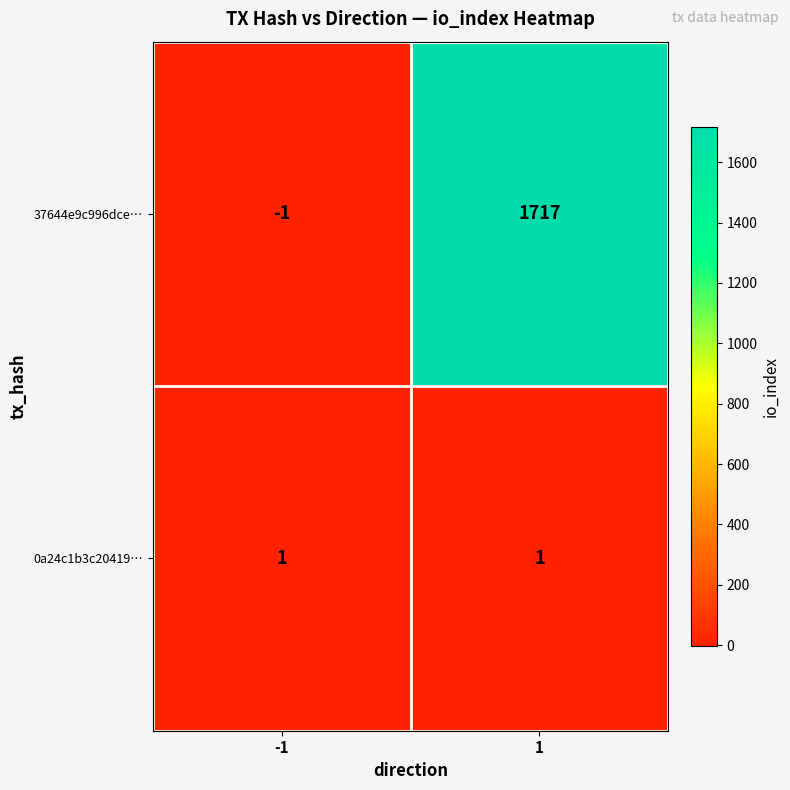

At 1, list the series in order from smallest to largest.

0a24c1b3c20419…, 37644e9c996dce…